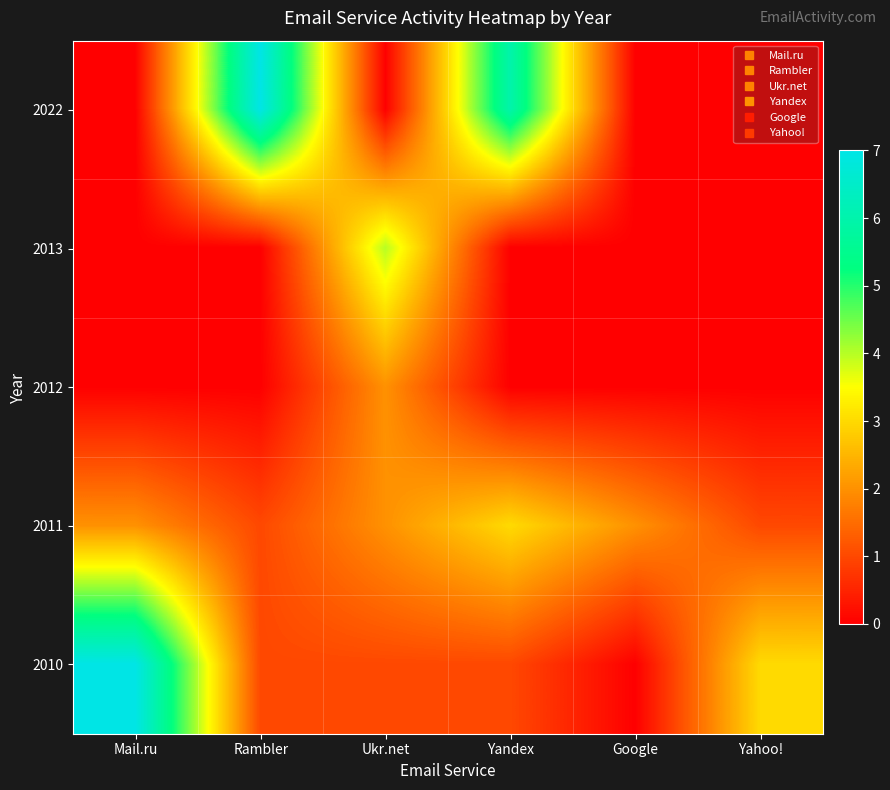

Reading left to right, list all the values displayed in this chart.

2022: Mail.ru=0	Rambler=7	Ukr.net=0	Yandex=6	Google=0	Yahoo!=0
2013: Mail.ru=0	Rambler=0	Ukr.net=4	Yandex=0	Google=0	Yahoo!=0
2012: Mail.ru=0	Rambler=0	Ukr.net=2	Yandex=0	Google=0	Yahoo!=0
2011: Mail.ru=2	Rambler=1	Ukr.net=2	Yandex=3	Google=2	Yahoo!=1
2010: Mail.ru=7	Rambler=1	Ukr.net=1	Yandex=1	Google=0	Yahoo!=3